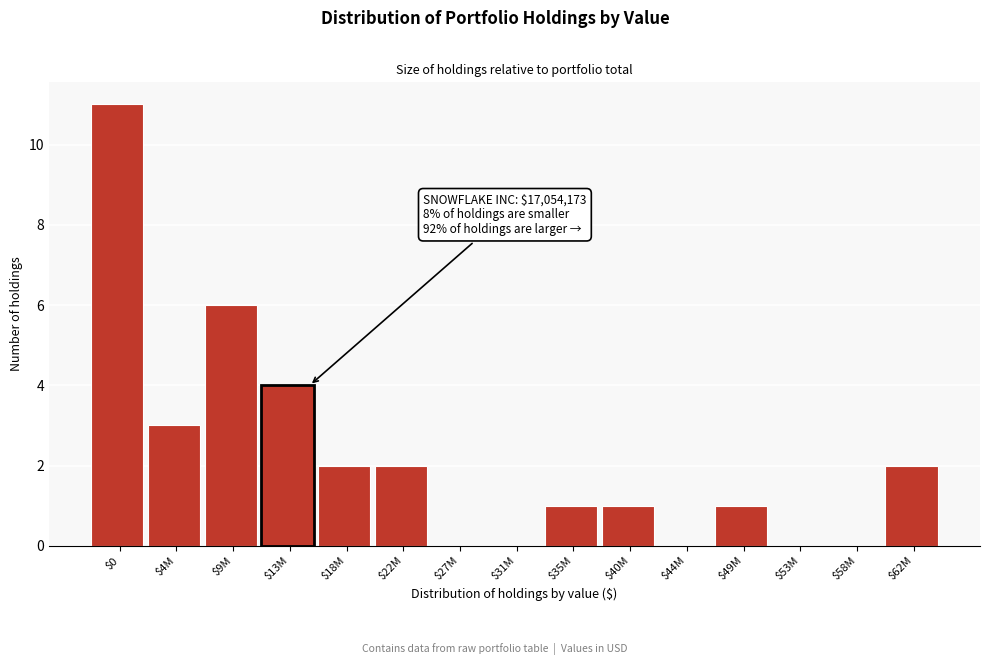

At which category does the chart reach its peak across all series?

$0